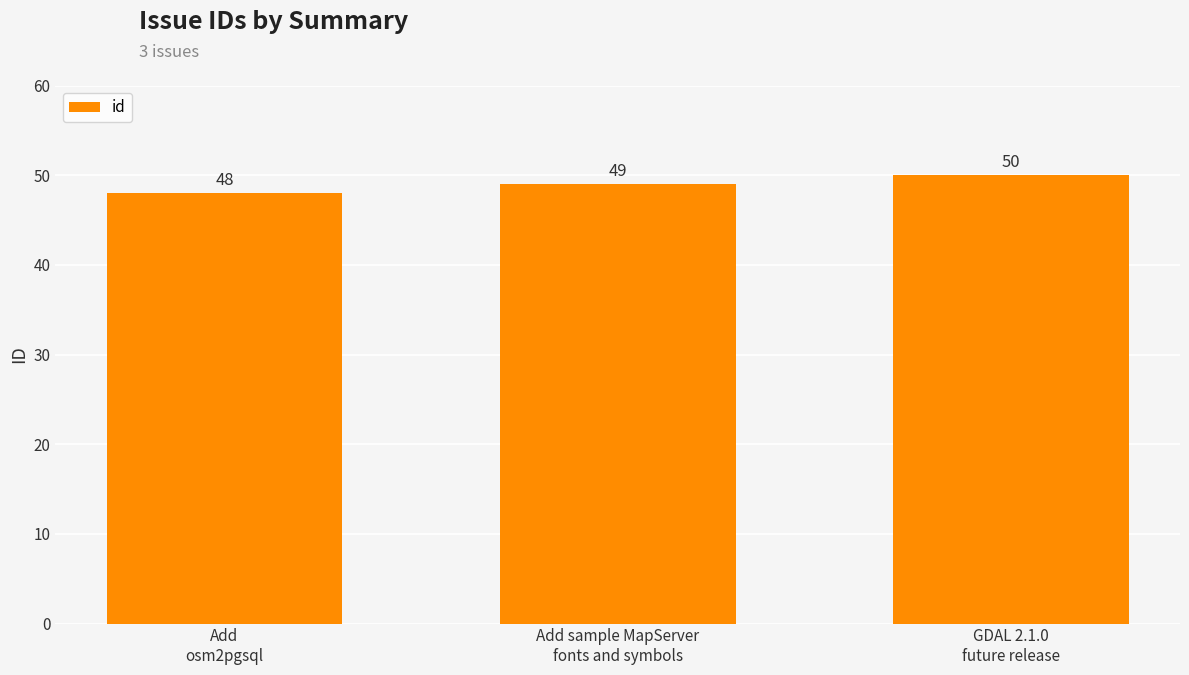

What is the label of the 3rd bar from the right?

Add
osm2pgsql